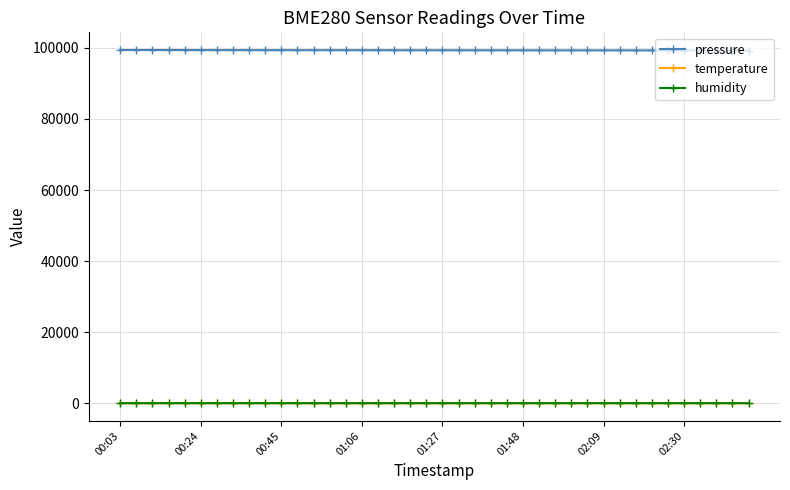

What is the value of the pressure point at the 7th from the left?

99373.0